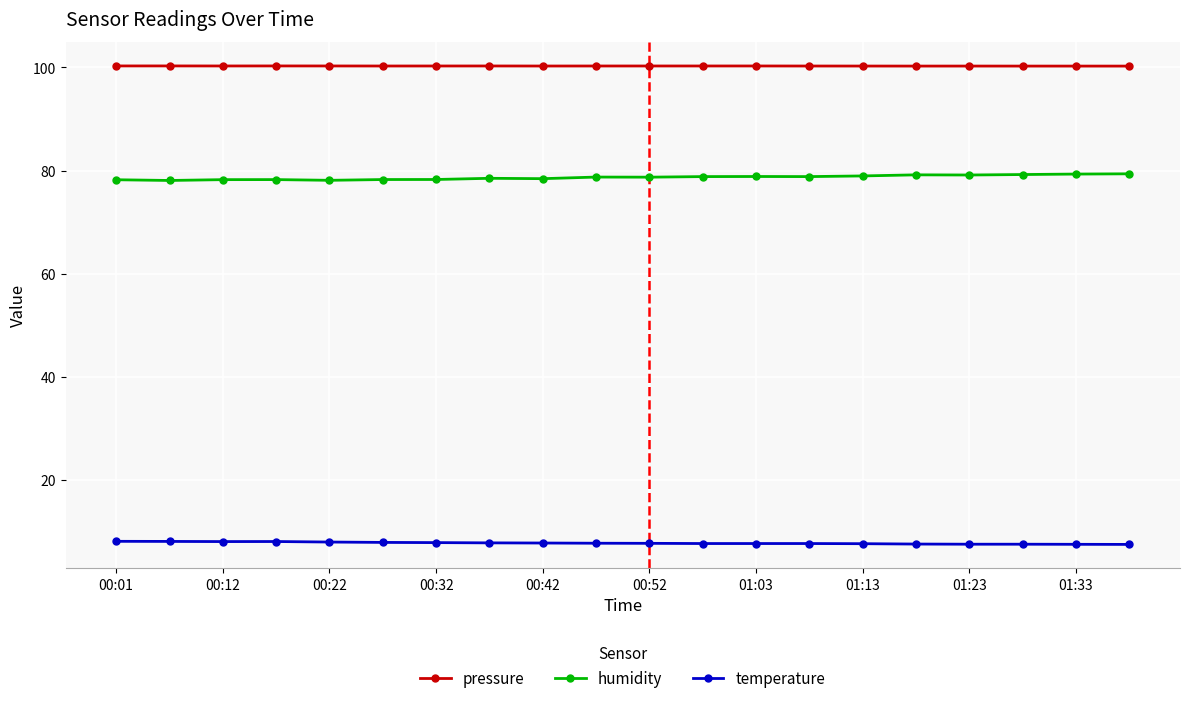

What is the difference between the maximum and minimum values in the temperature series?

0.6